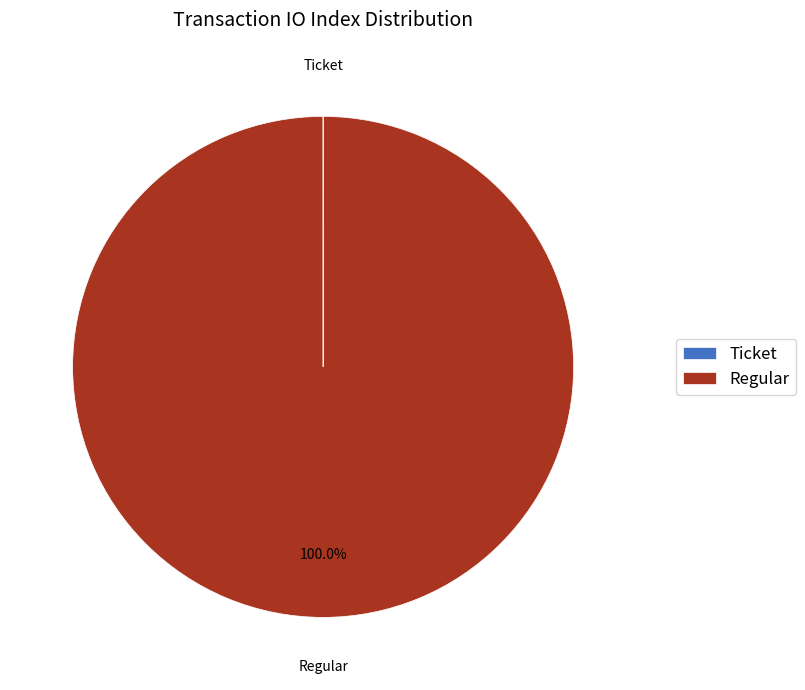

Which category has the biggest portion of the pie?

Regular